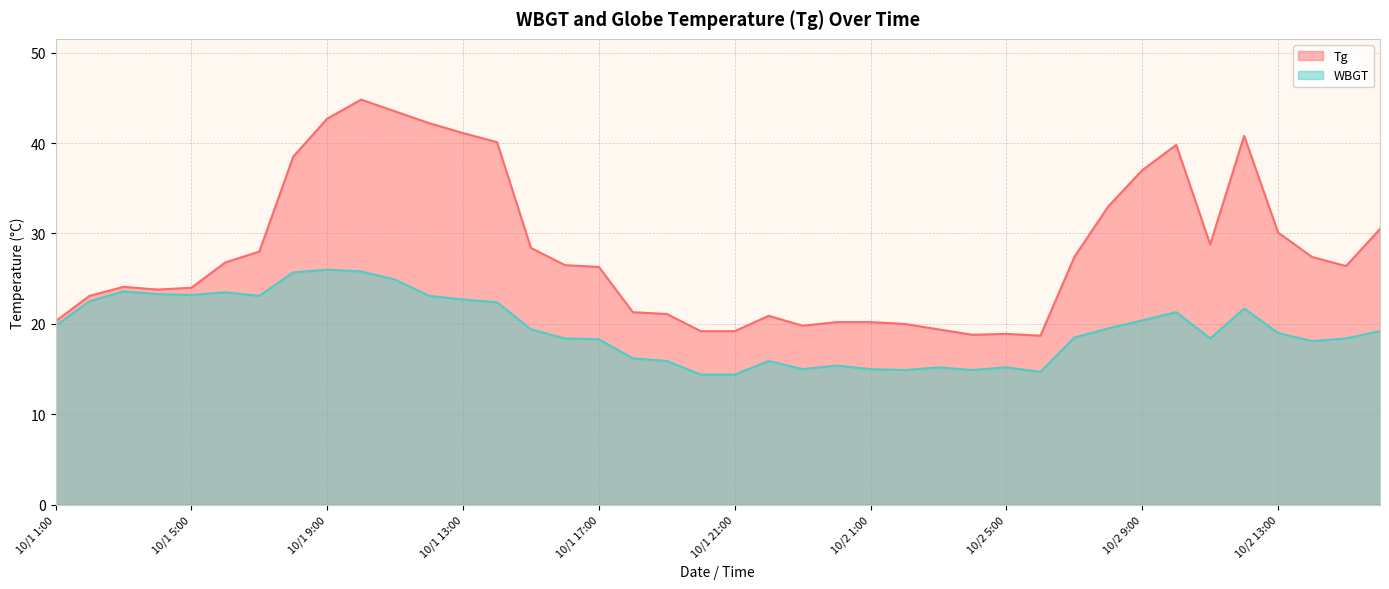

At how many categories does at least one series exceed 17?

40